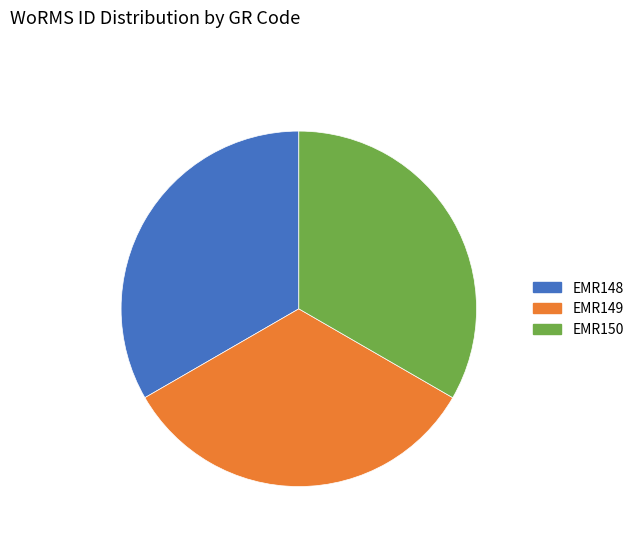

To the nearest percent, what portion does EMR148 represent?

33%